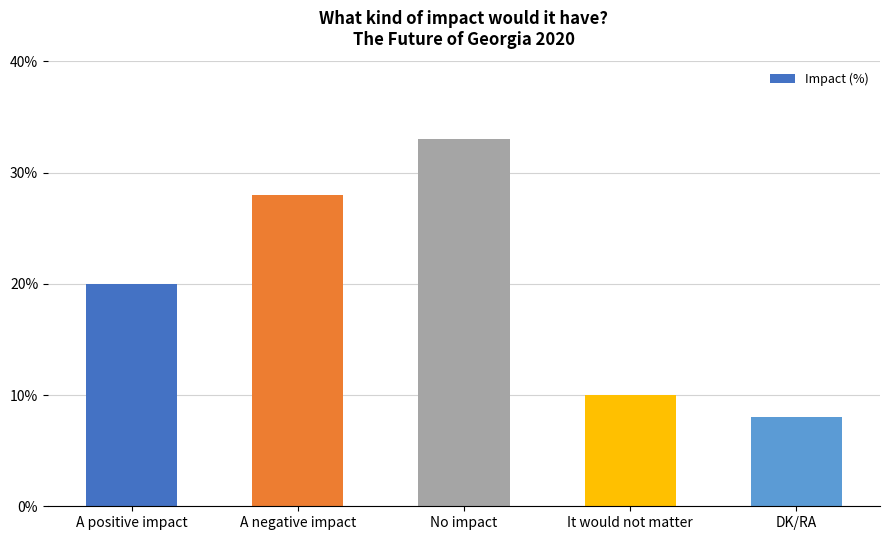

Read the value at No impact, to the nearest 5.

35